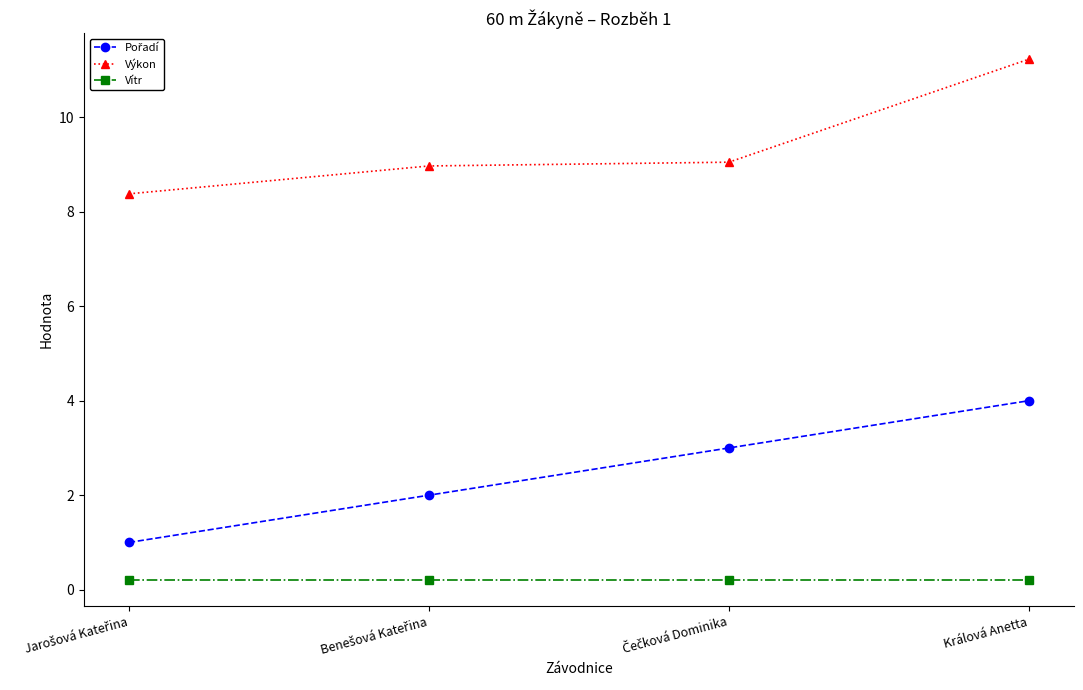

True or false: Vítr and Výkon intersect in this chart.

False